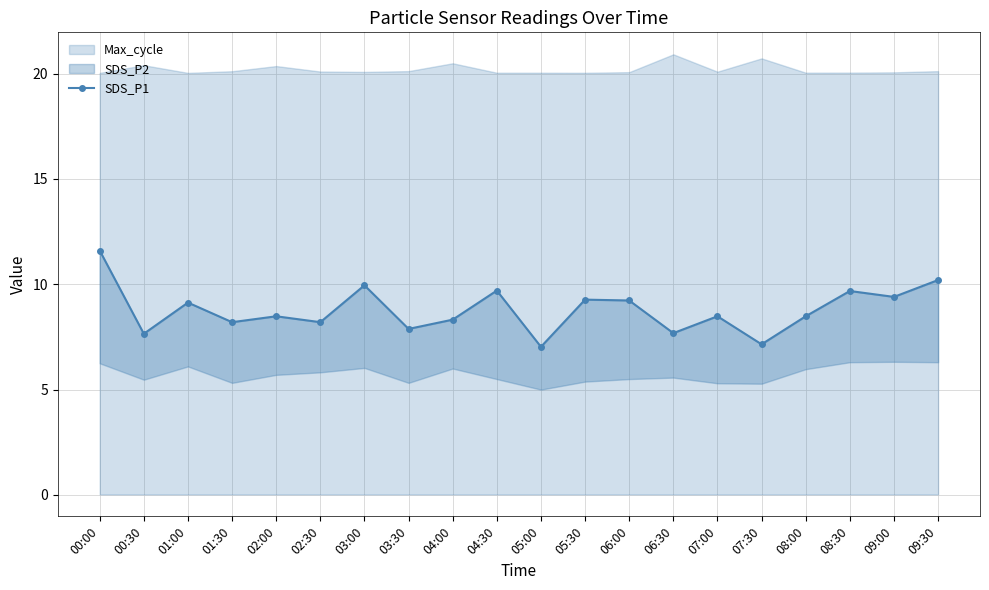

What is the label of the 3rd point from the right?

08:30